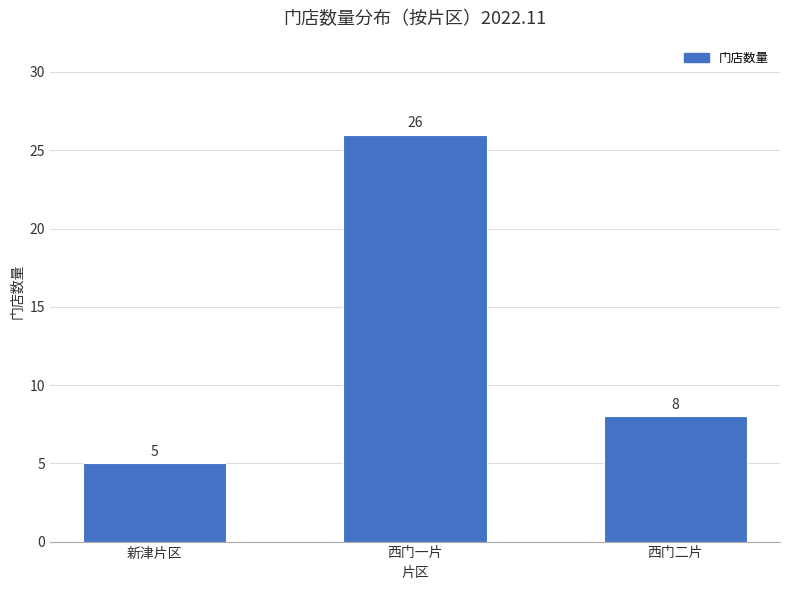

How many bars are there in total?

3